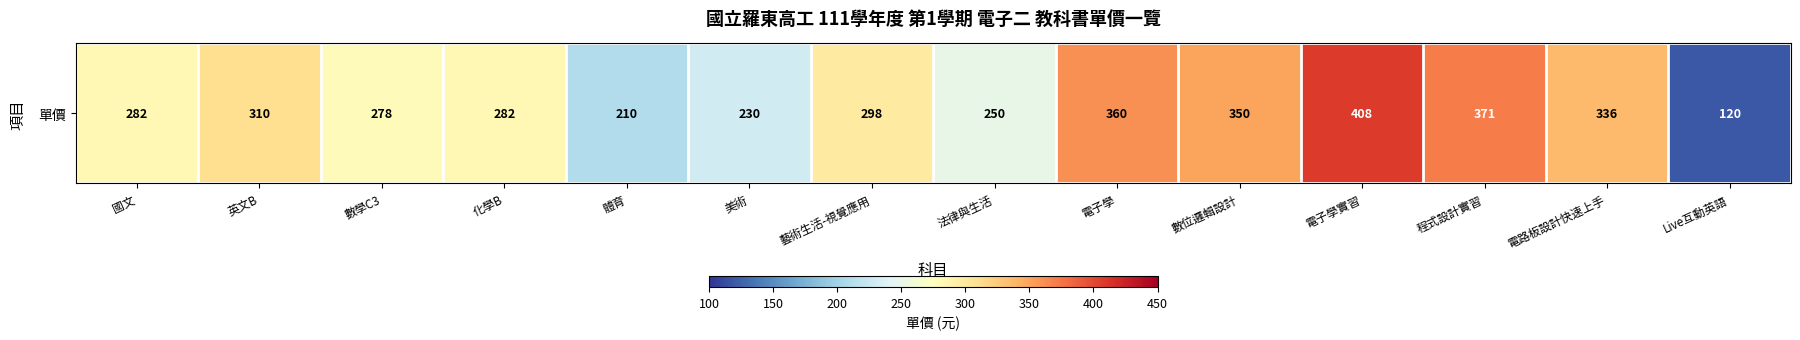

The chart shows a value of 278 at 數學C3. True or false?

True